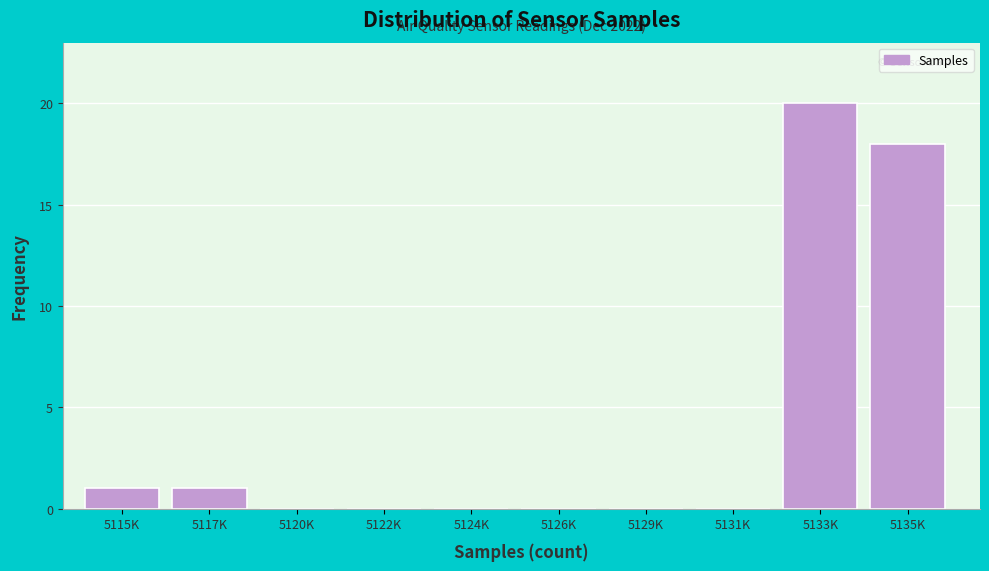

Reading left to right, extract all data points from this chart.

5115K=1	5117K=1	5120K=0	5122K=0	5124K=0	5126K=0	5129K=0	5131K=0	5133K=20	5135K=18